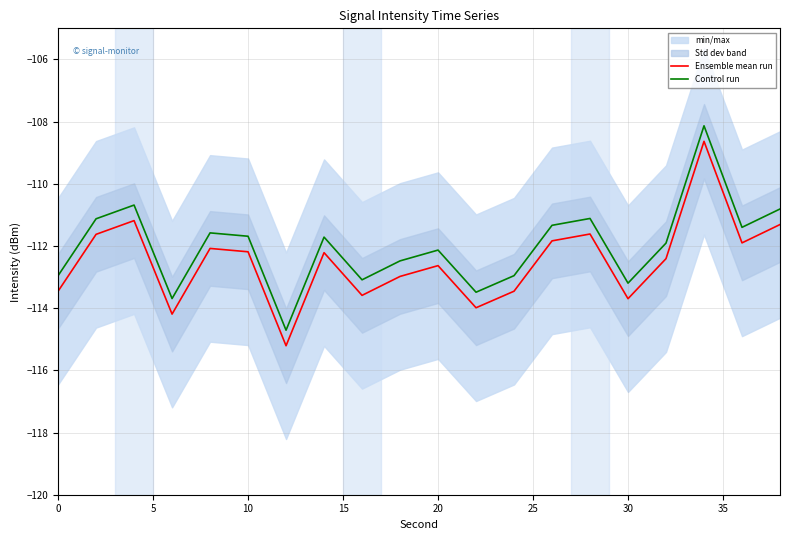

In Control run, how many points are higher than both neighbors (excluding endpoints)?

6